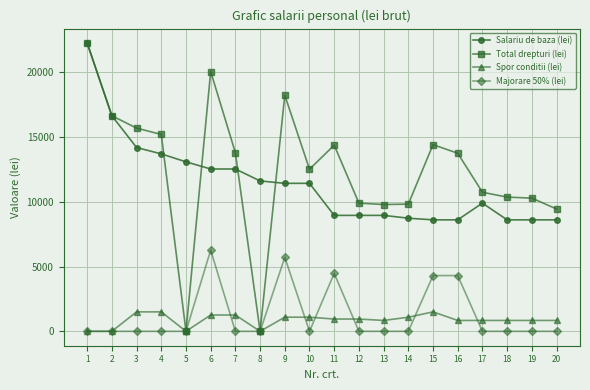

Does the chart display data point markers on the line(s)?

Yes